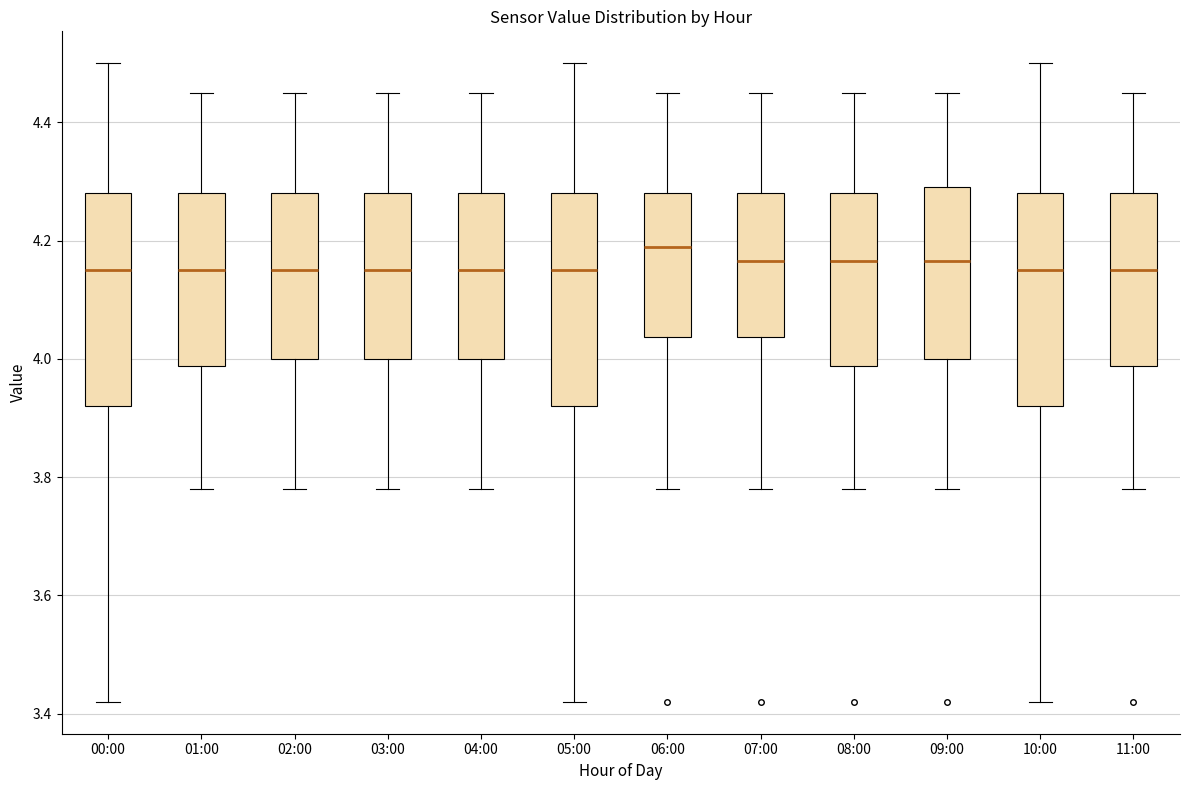

Reading left to right, read every box against the y-axis: the position of its median line, the range the box covers, and the ends of its whiskers. The values are not printed on the chart, so give them approximately, as read against the axis.

00:00: median 4.16, box 3.92 to 4.28, whiskers 3.42 to 4.50
01:00: median 4.16, box 3.98 to 4.28, whiskers 3.78 to 4.46
02:00: median 4.16, box 4.00 to 4.28, whiskers 3.78 to 4.46
03:00: median 4.16, box 4.00 to 4.28, whiskers 3.78 to 4.46
04:00: median 4.16, box 4.00 to 4.28, whiskers 3.78 to 4.46
05:00: median 4.16, box 3.92 to 4.28, whiskers 3.42 to 4.50
06:00: median 4.20, box 4.04 to 4.28, whiskers 3.78 to 4.46
07:00: median 4.16, box 4.04 to 4.28, whiskers 3.78 to 4.46
08:00: median 4.16, box 3.98 to 4.28, whiskers 3.78 to 4.46
09:00: median 4.16, box 4.00 to 4.30, whiskers 3.78 to 4.46
10:00: median 4.16, box 3.92 to 4.28, whiskers 3.42 to 4.50
11:00: median 4.16, box 3.98 to 4.28, whiskers 3.78 to 4.46